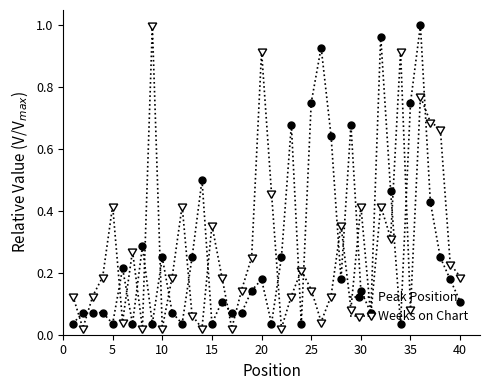

True or false: Weeks on Chart has more than 2 interior local peaks.

True